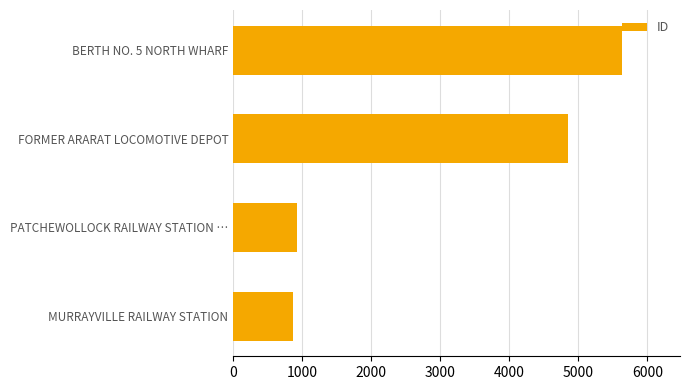

What is the change in value from MURRAYVILLE RAILWAY STATION to FORMER ARARAT LOCOMOTIVE DEPOT?

+3981